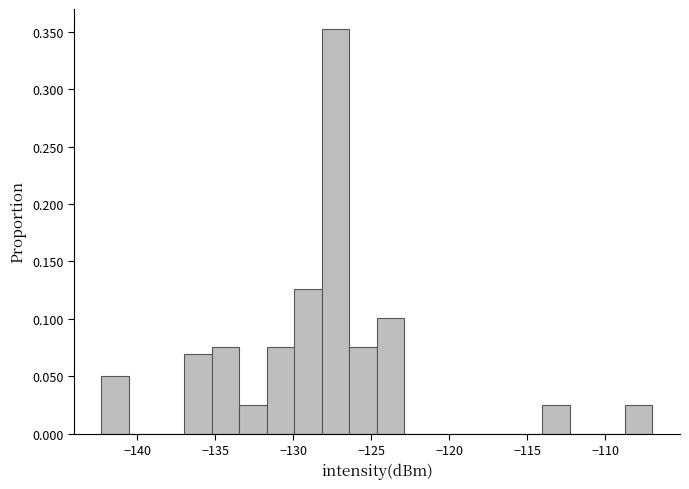

Around what value on the x-axis is the tallest bar? Give the approximate position of its centre, as read against the axis.

-127.5